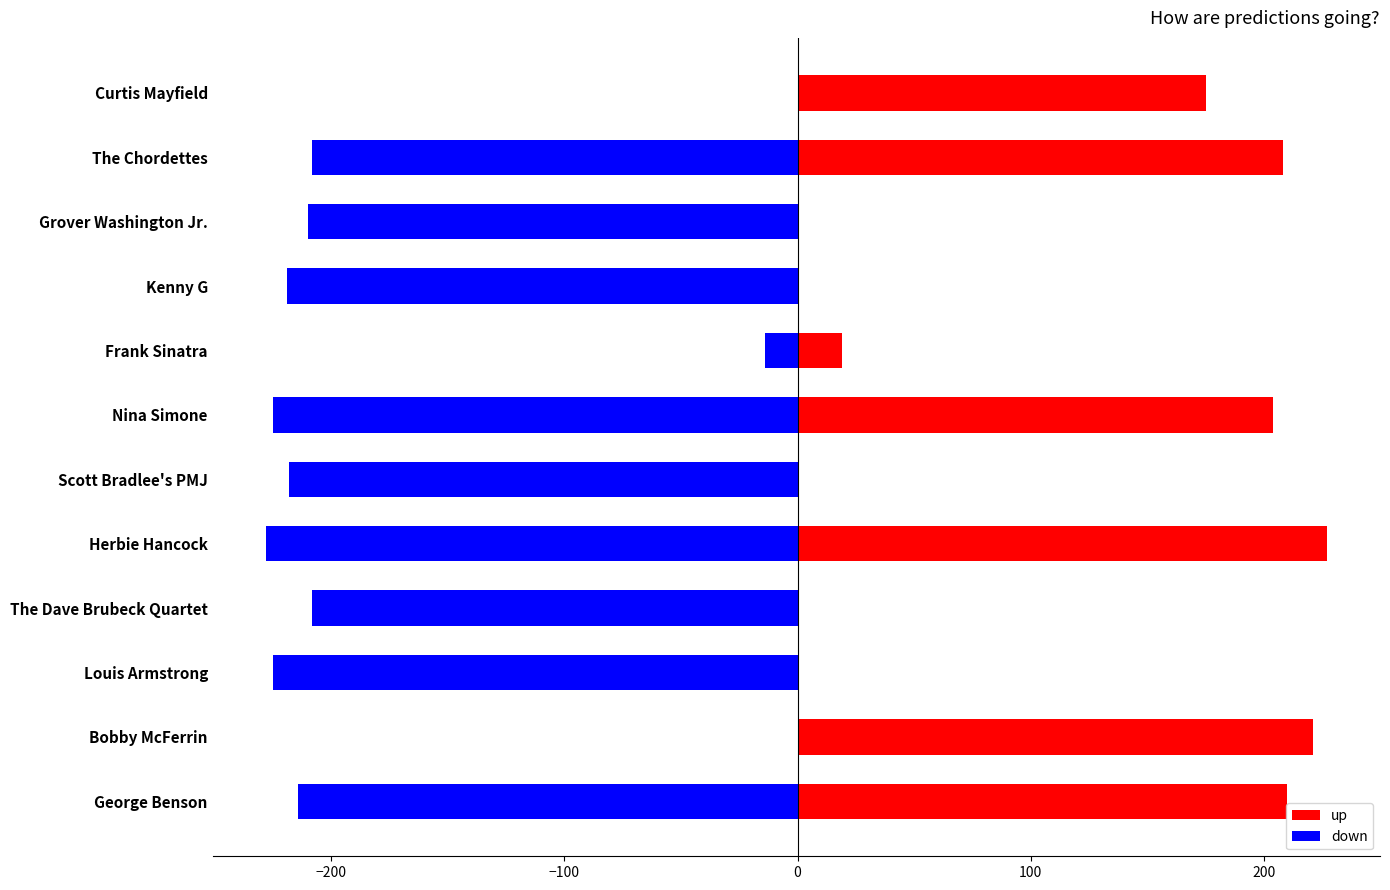

Does the chart contain any negative values?

Yes